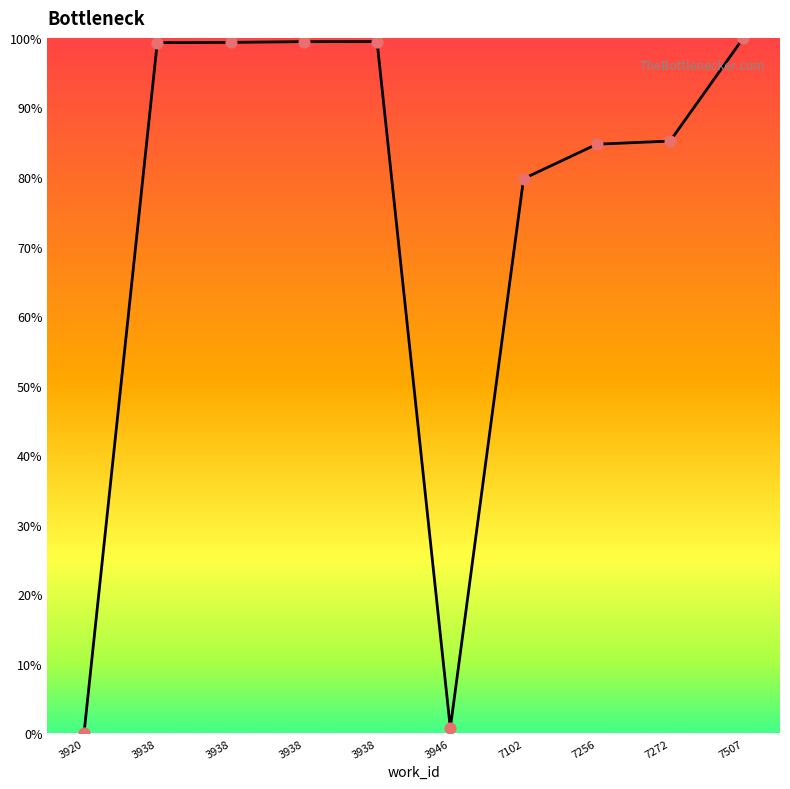

Approximately how many times larger is the value at 3938 compared to 7256?

1.2